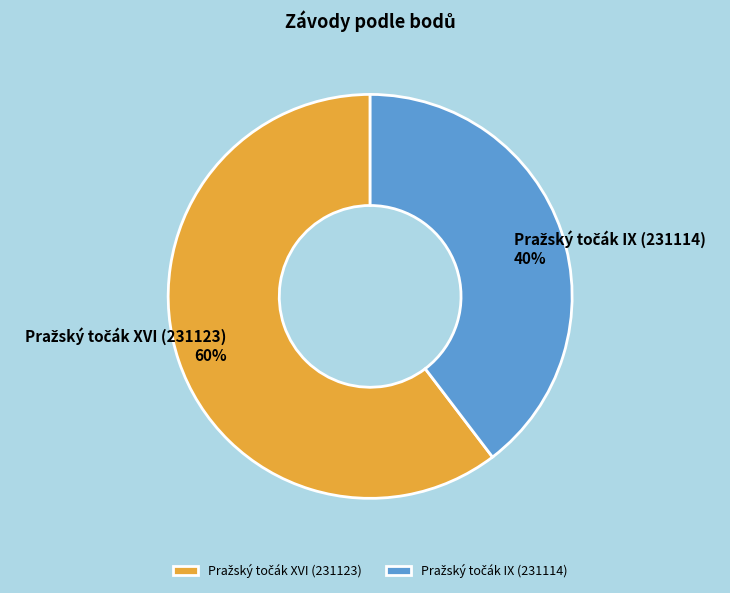

Is there a majority slice in this chart?

Yes